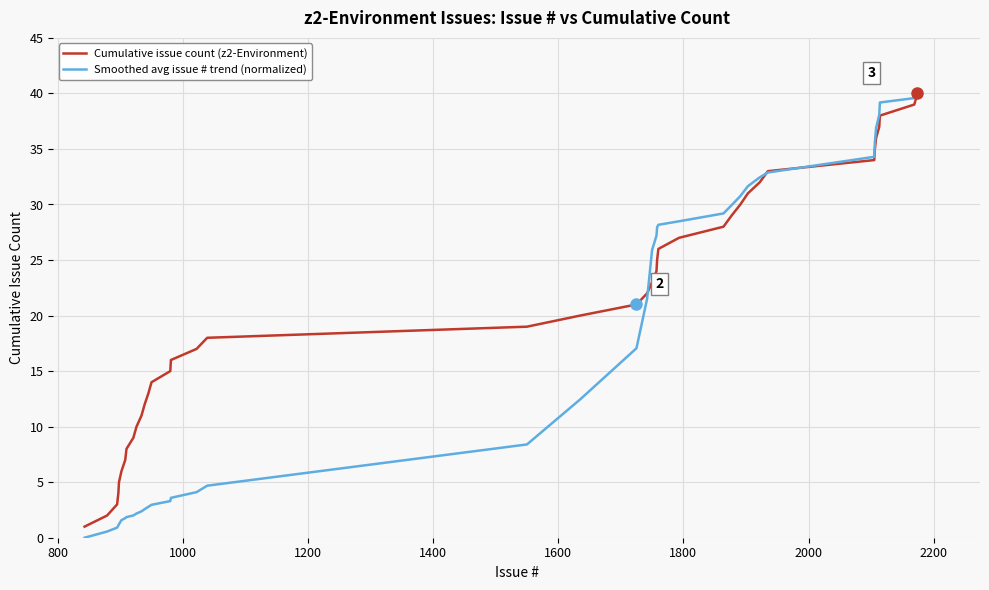

What is the greatest value displayed?

40.0